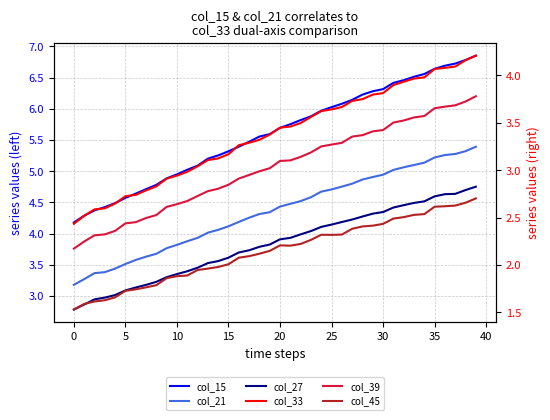

Which series has the largest total across all categories?

col_15